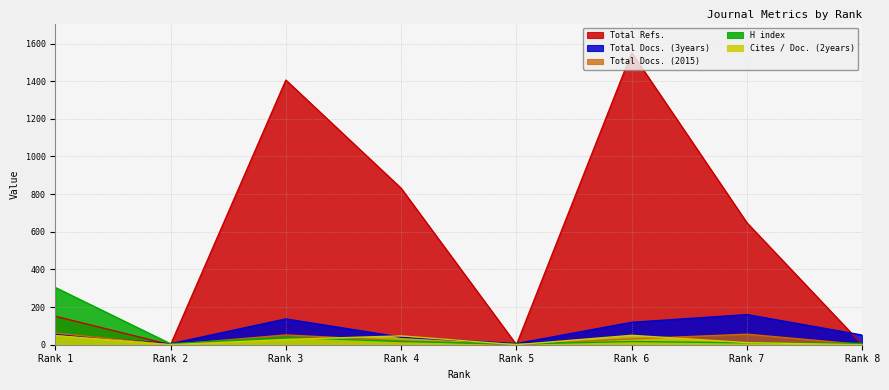

True or false: Cites / Doc. (2years) and Total Refs. intersect in this chart.

False